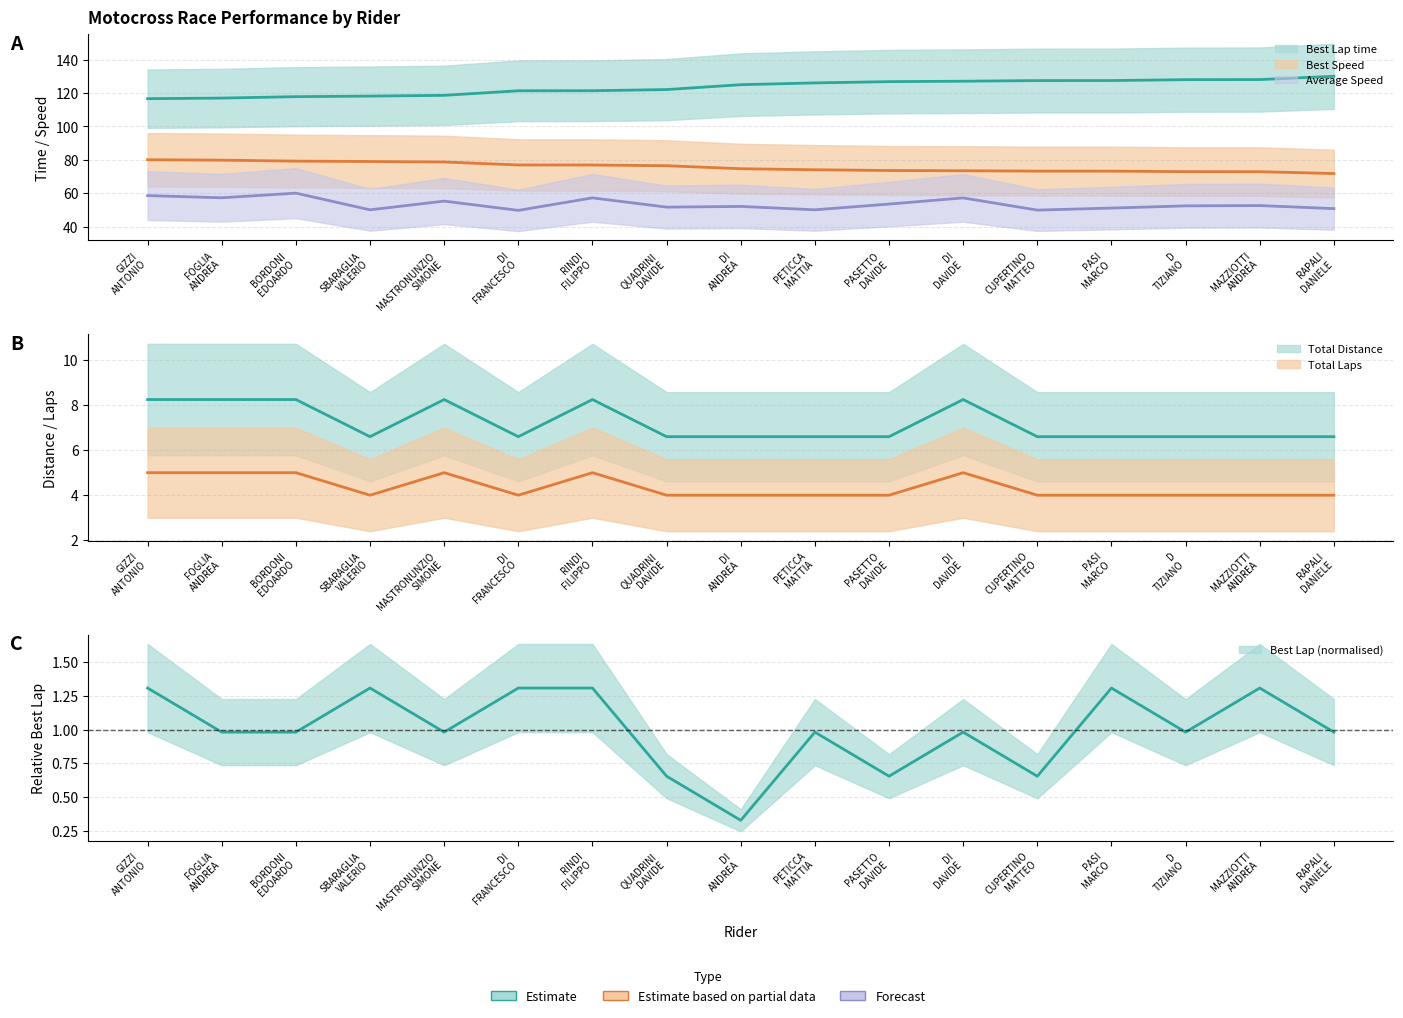

Which series has the largest range (max minus min)?

Best Lap time